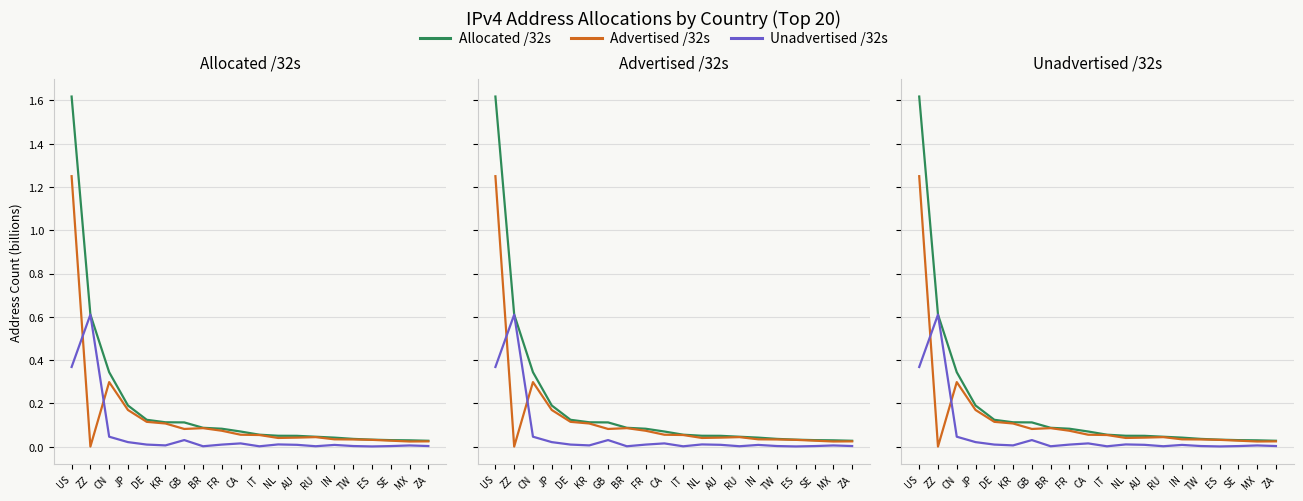

What is the difference between the maximum and second lowest values in the Advertised /32s series?

1.2